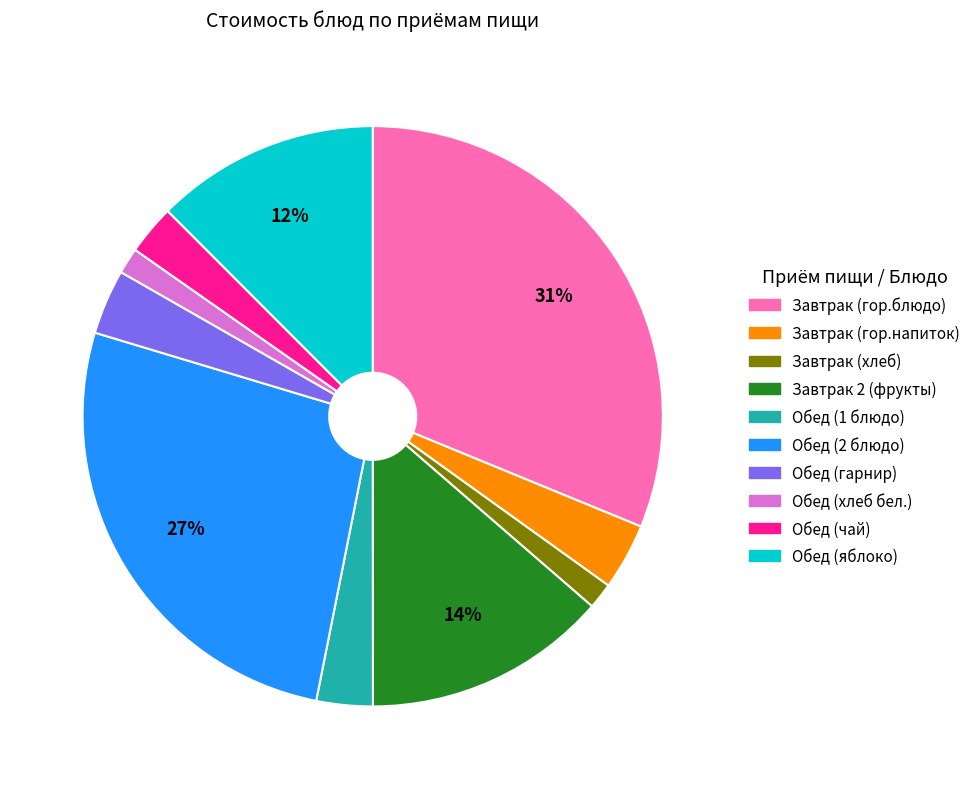

Is there a majority slice in this chart?

No